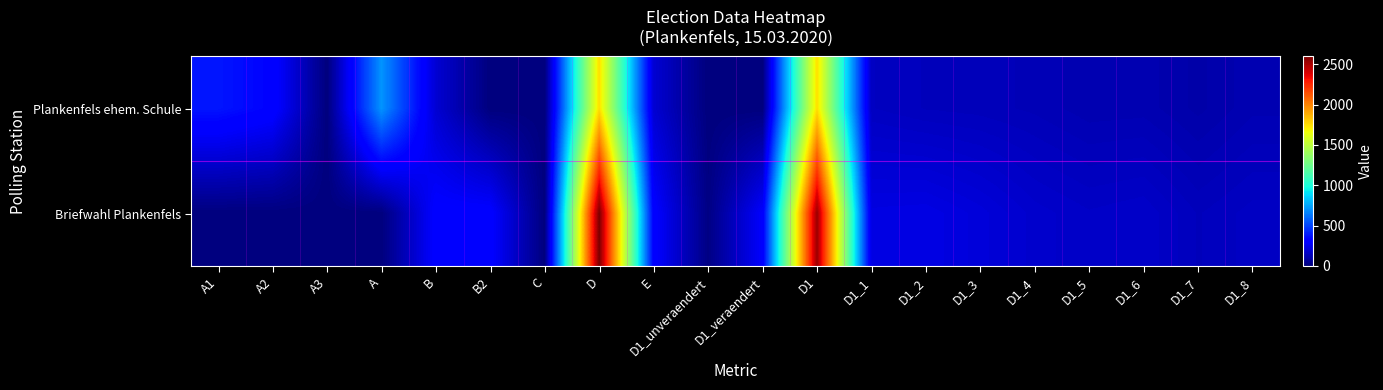

Which has a higher value, D1_6 or A?

A